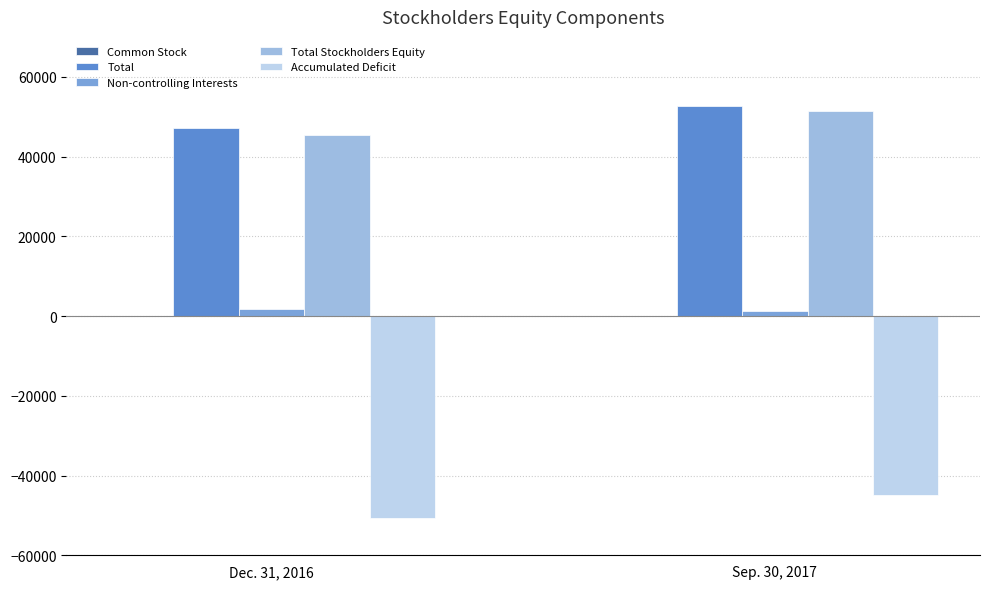

Which category has the highest value in the Total series?

Sep. 30, 2017